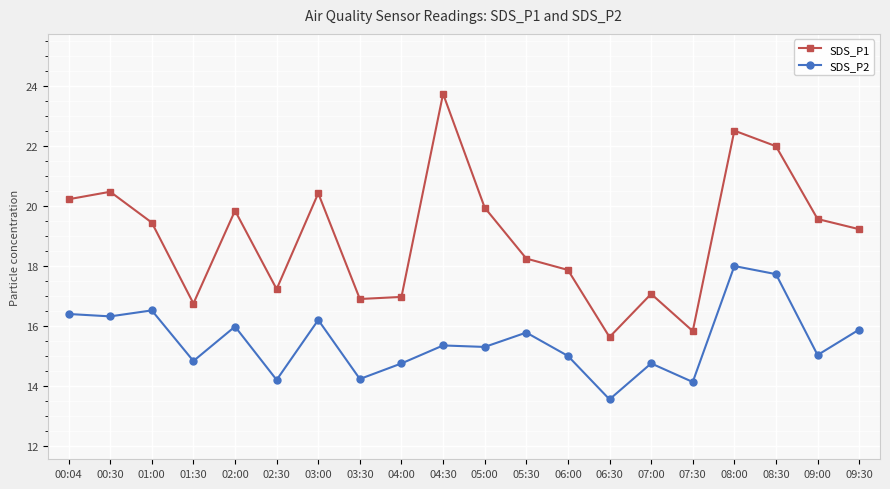

How many lines are shown in the chart?

2